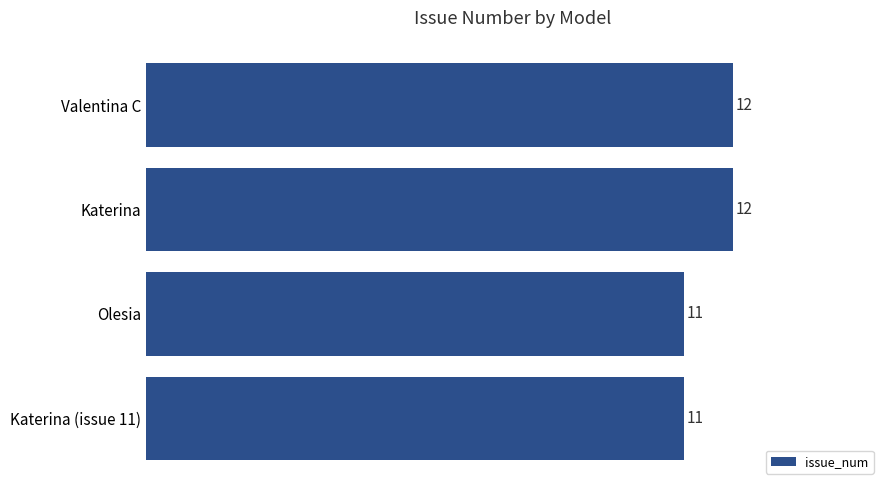

Reading top to bottom, transcribe all the data shown in this chart.

Valentina C=12	Katerina=12	Olesia=11	Katerina (issue 11)=11